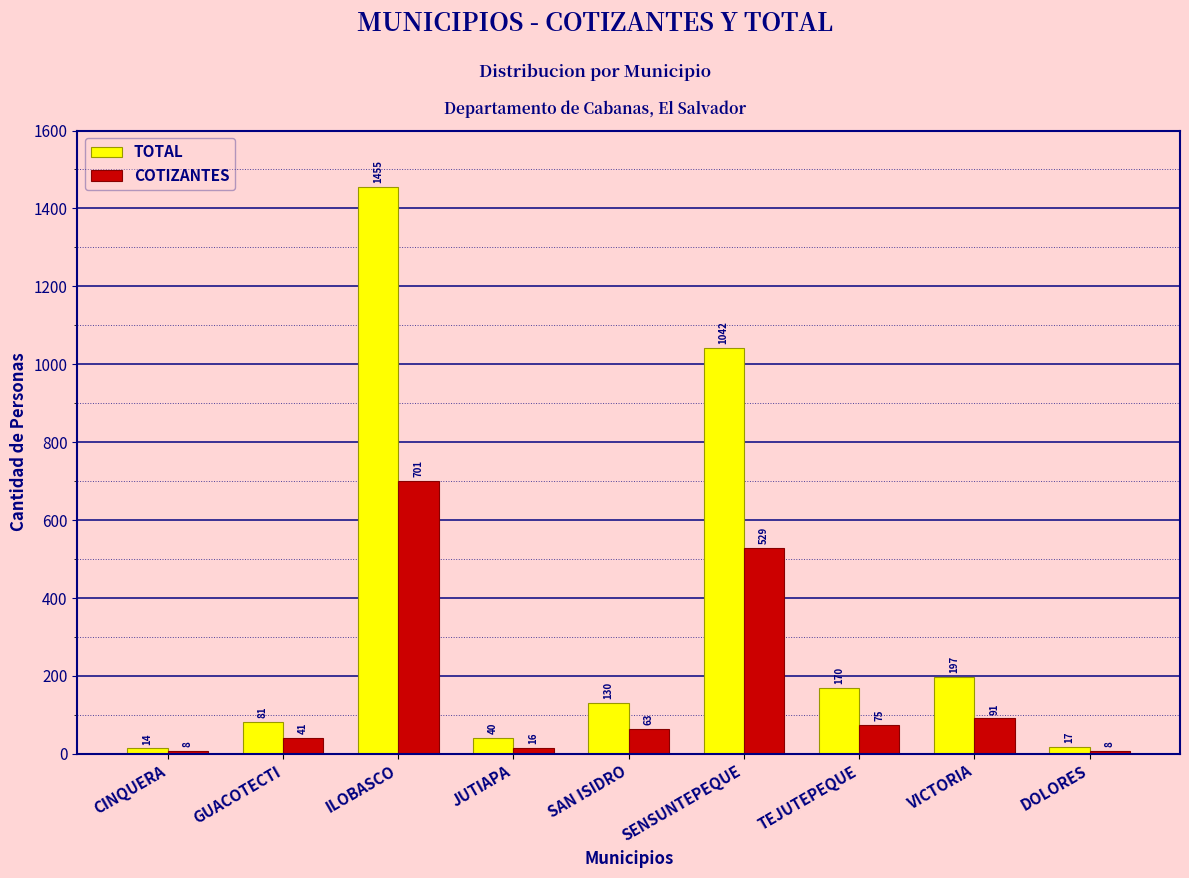

Rank the series at JUTIAPA from lowest to highest value.

COTIZANTES, TOTAL